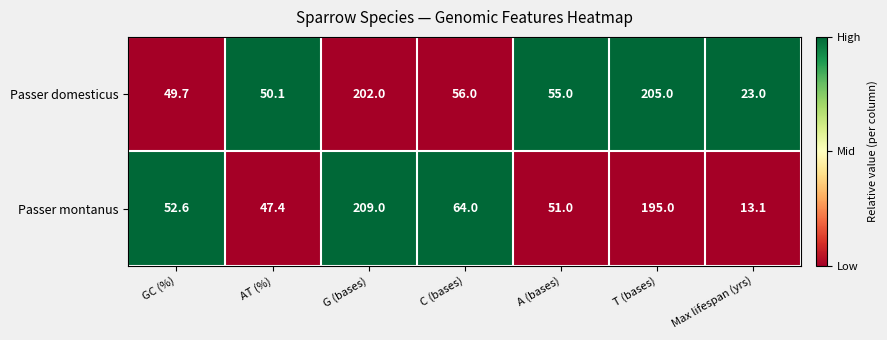

The value of Passer montanus at A (bases) is 34.6. True or false?

False